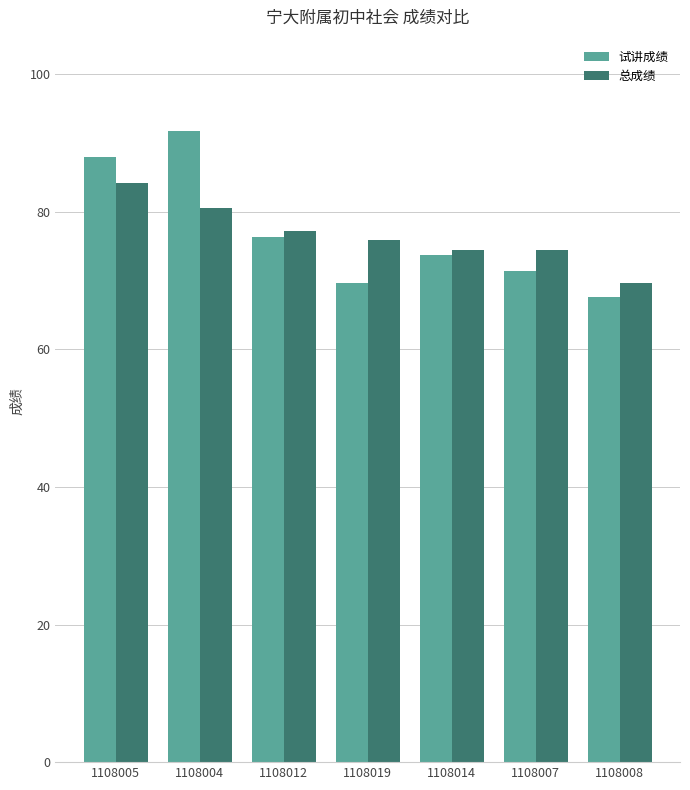

At which label does 总成绩 reach its peak?

1108005